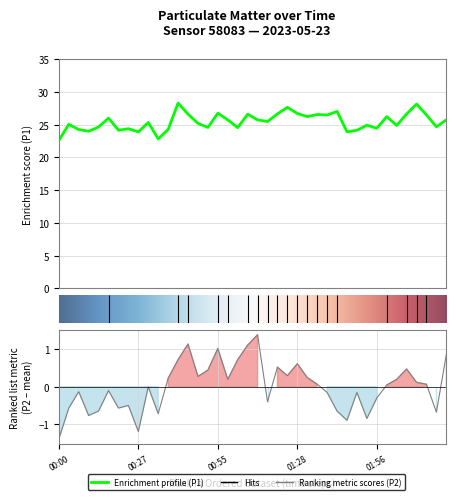

Which series changed the most between 01:42 and 02:20?

P2